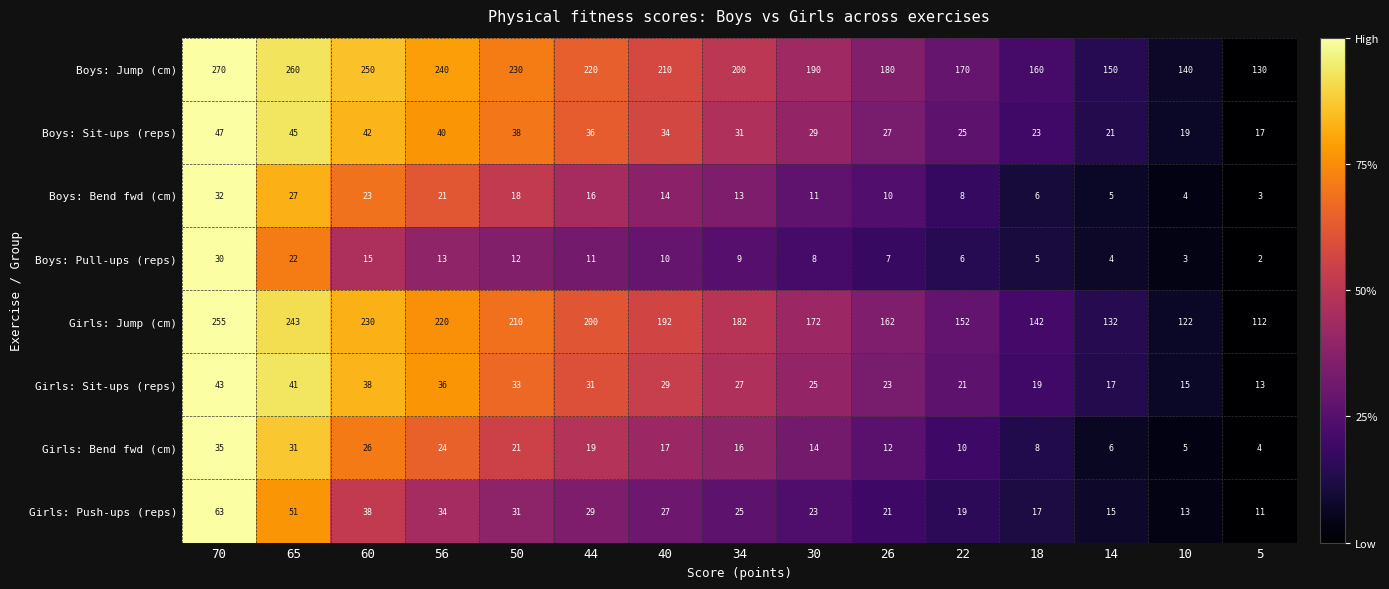

What is the difference between the second highest and second lowest values in the Boys: Bend fwd (cm) series?

23